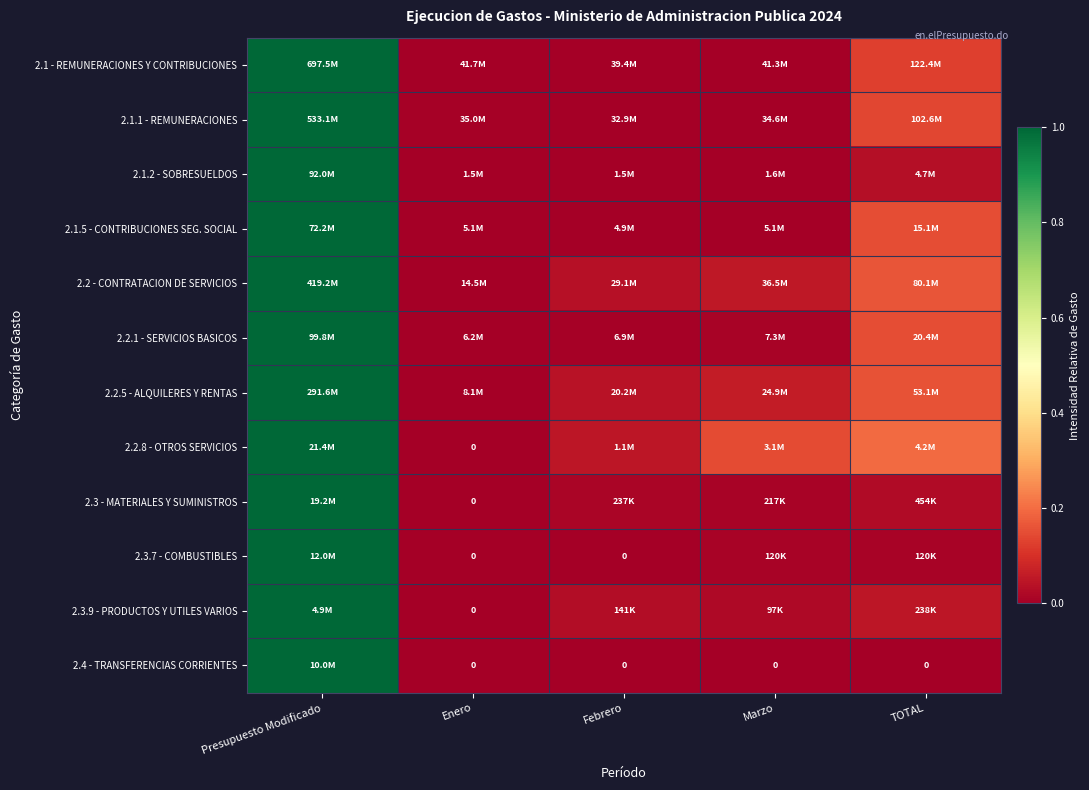

At how many categories does at least one series exceed 0?

5